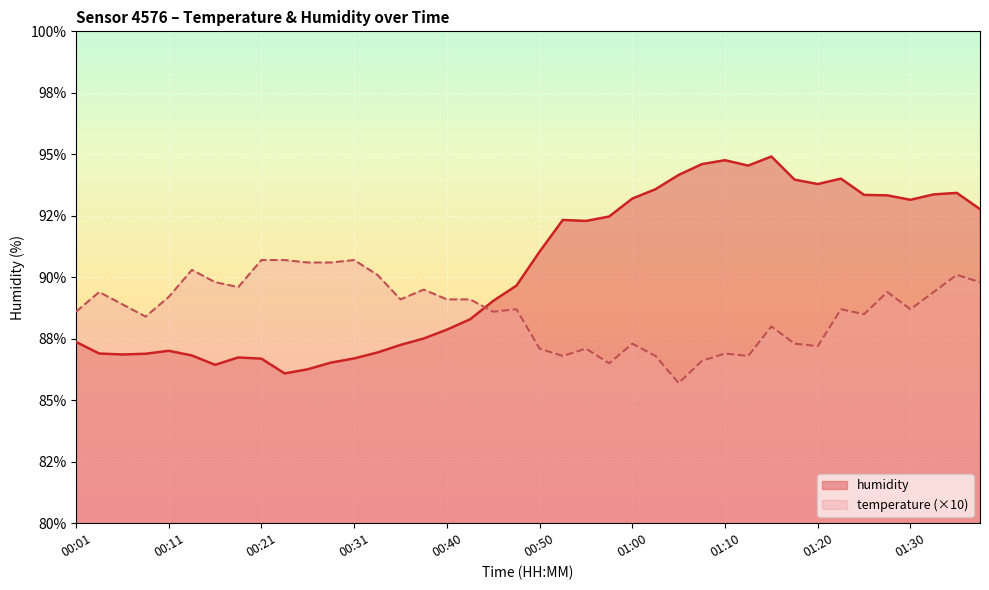

True or false: temperature and humidity cross at least once.

True